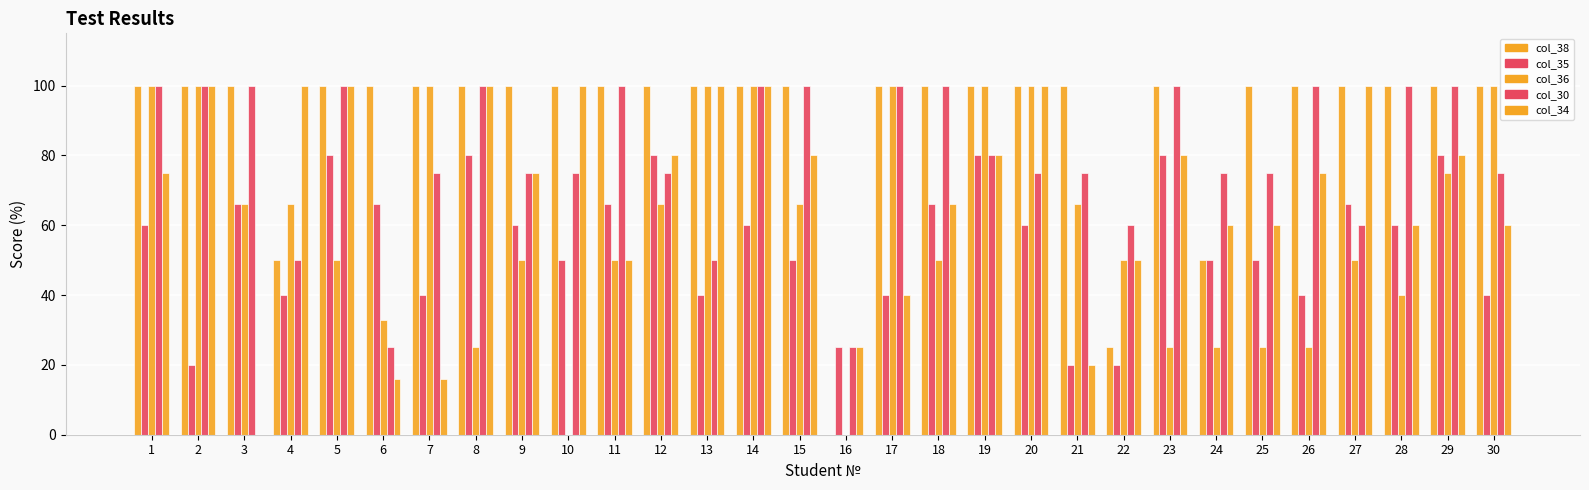

True or false: col_36 has a value of 74 at 27.

False